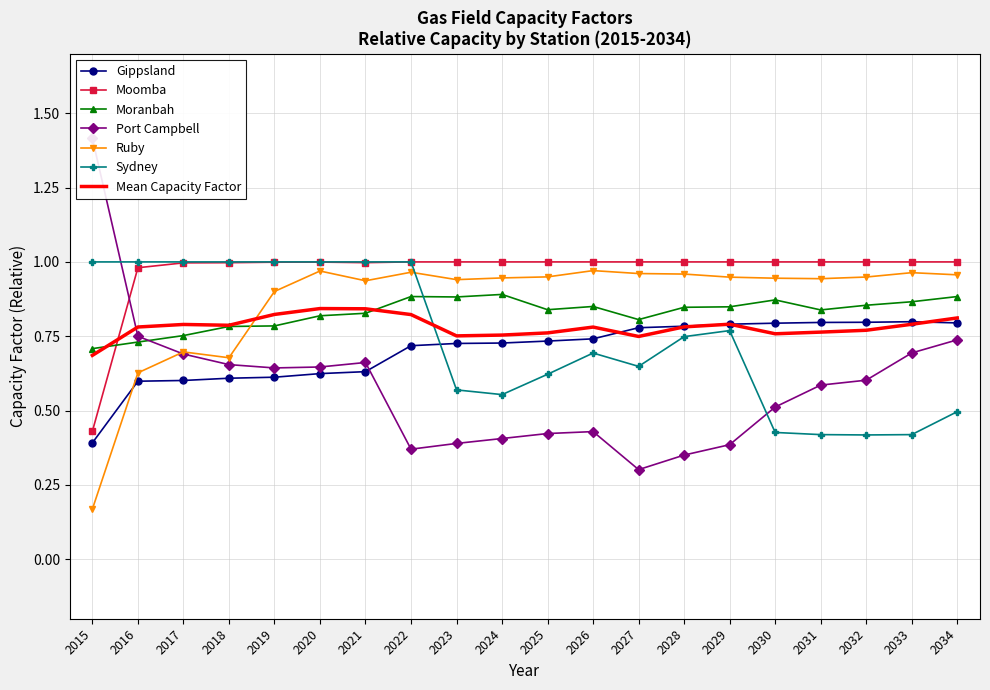

Which has a higher value, 2016 or 2015?

2016